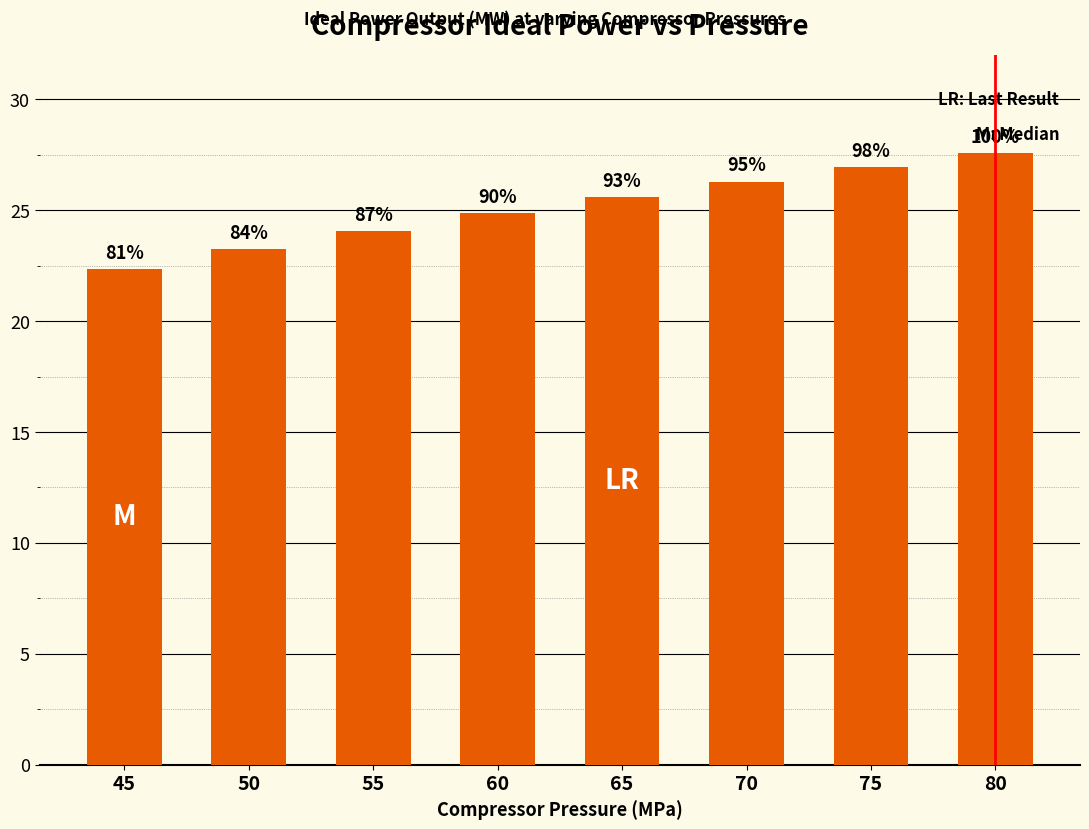

How many bars are there in total?

8